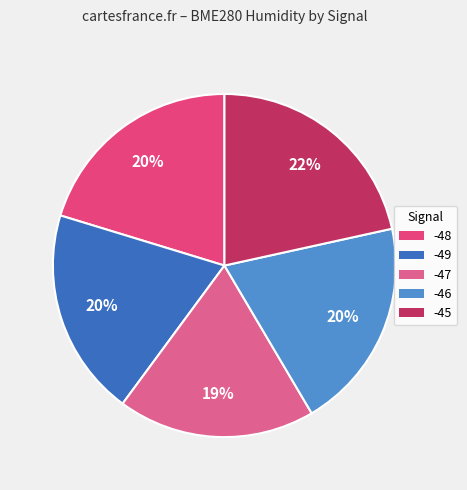

How many slices are in this pie chart?

5